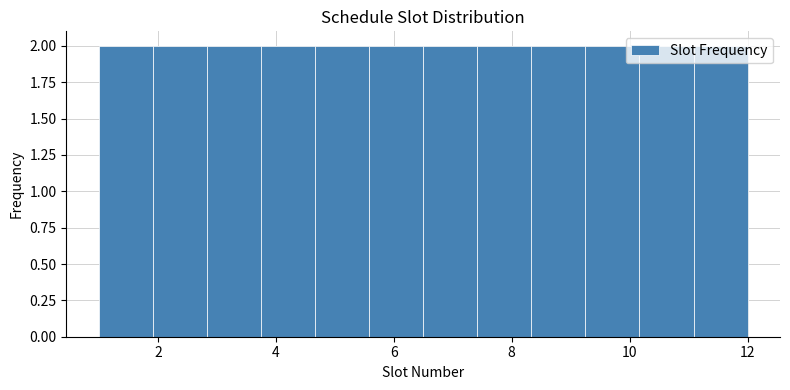

How tall is the bar that spans 1.0 to 2.0 on the x-axis? Neither the bar edges nor the heights are printed on the chart, so give them approximately, as read against the axes.

2